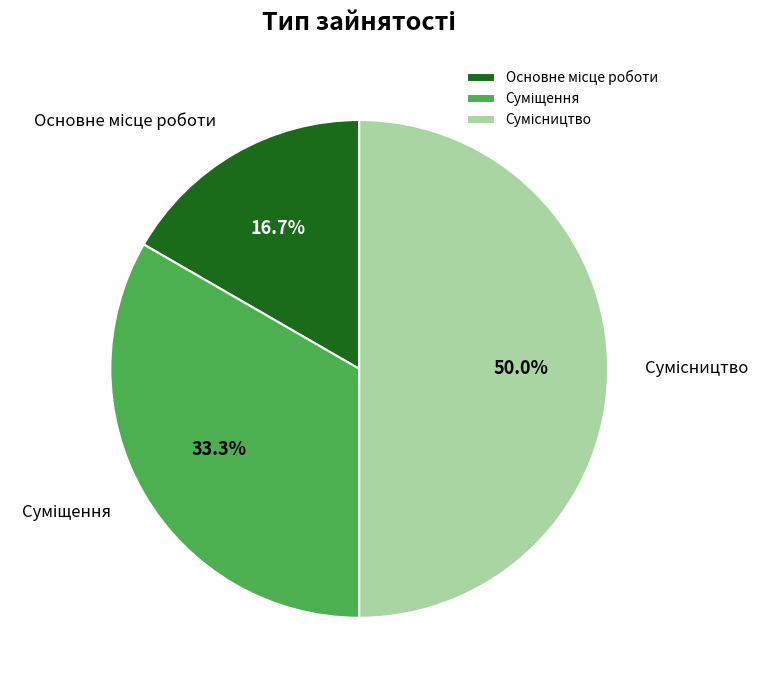

To the nearest percent, what percentage of the pie is Основне місце роботи?

17%